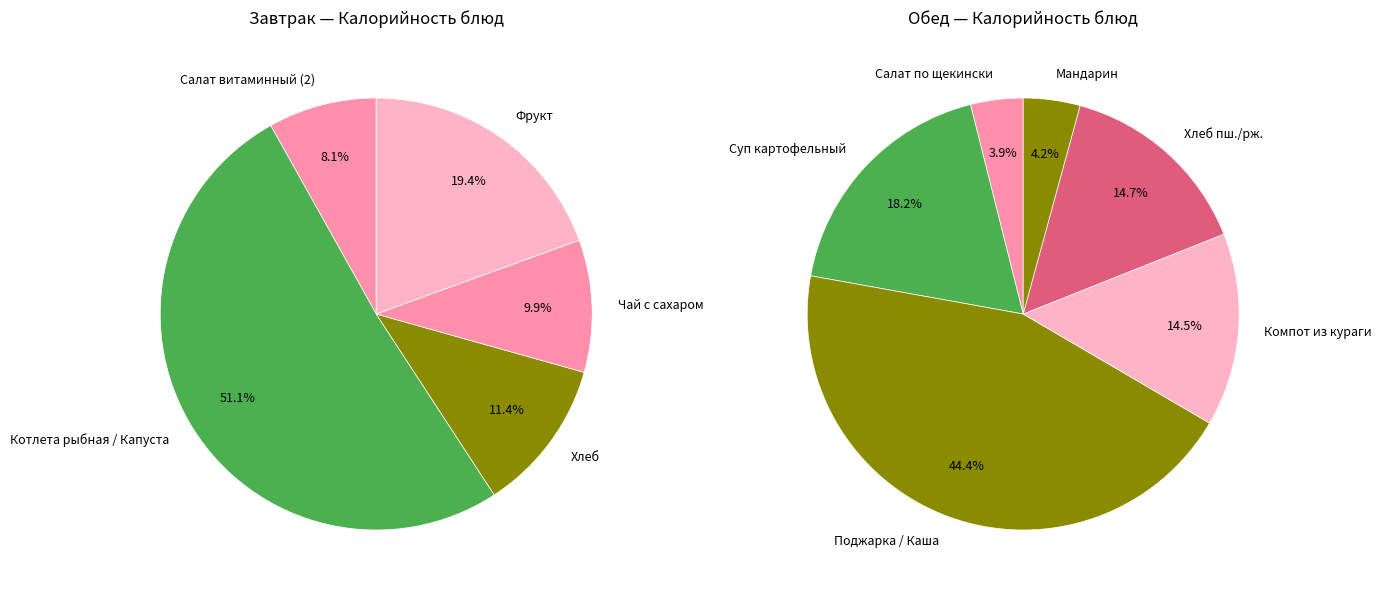

The Суп картофельный с крупой slice represents 25% of the pie. True or false?

False